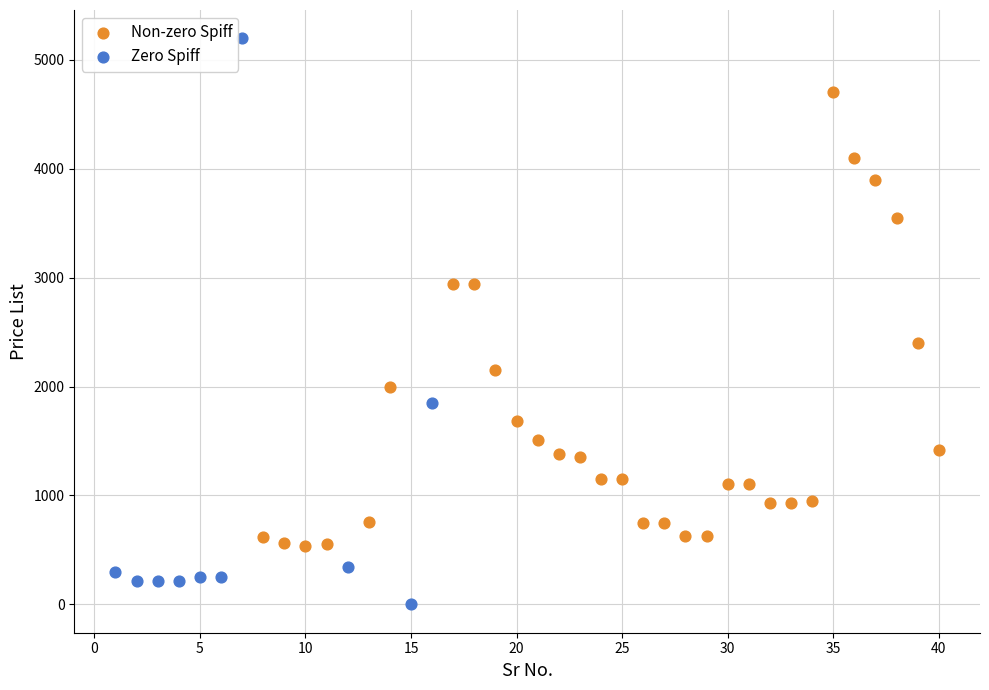

Which series contains the highest Y value?

Zero Spiff